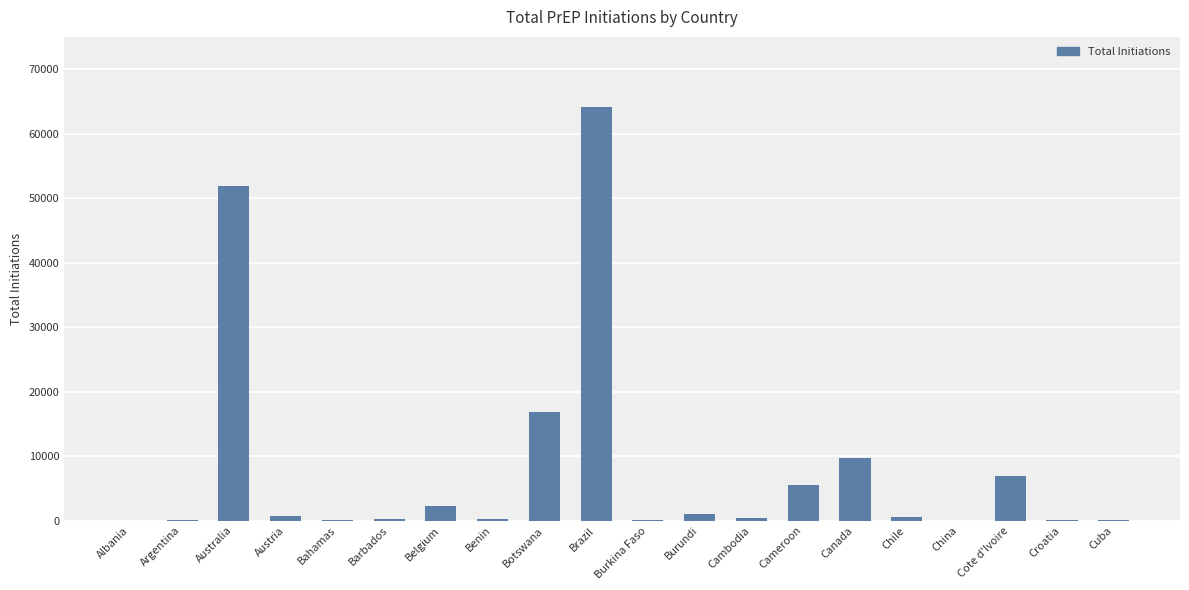

How many data points does each series have?

20